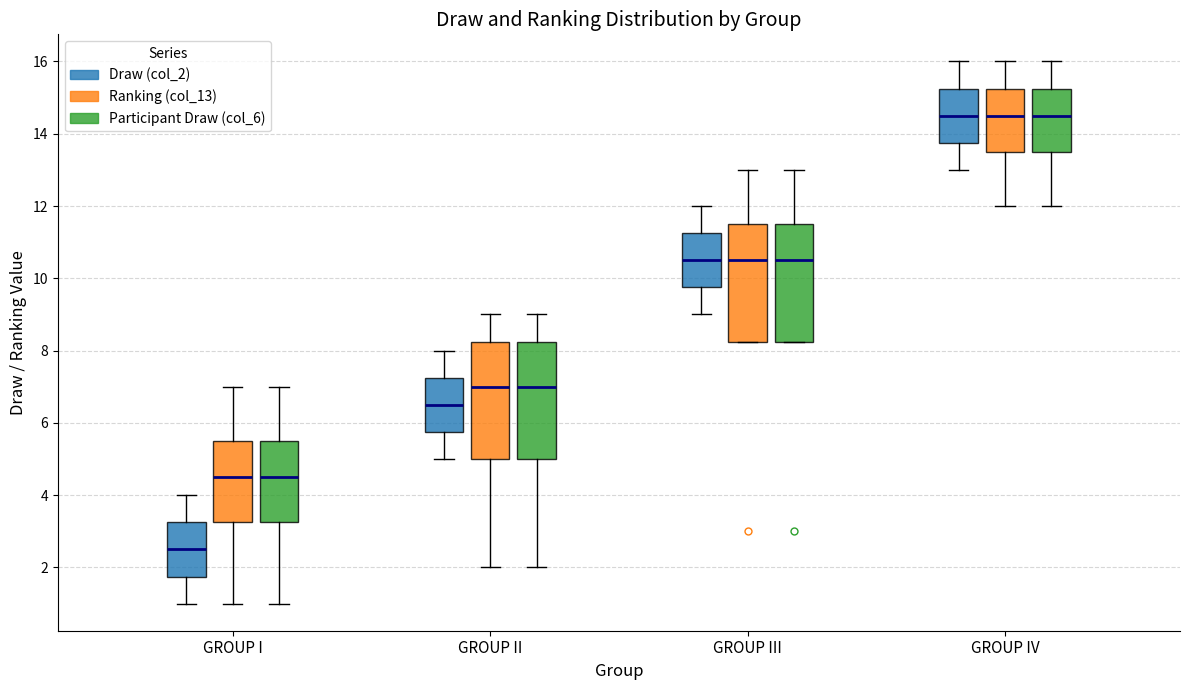

Reading left to right, read every box against the y-axis: the position of its median line, the range the box covers, and the ends of its whiskers. The values are not printed on the chart, so give them approximately, as read against the axis.

GROUP I (Draw (col_2)): median 2.6, box 1.8 to 3.2, whiskers 1.0 to 4.0
GROUP I (Ranking (col_13)): median 4.6, box 3.2 to 5.6, whiskers 1.0 to 7.0
GROUP I (Participant Draw (col_6)): median 4.6, box 3.2 to 5.6, whiskers 1.0 to 7.0
GROUP II (Draw (col_2)): median 6.6, box 5.8 to 7.2, whiskers 5.0 to 8.0
GROUP II (Ranking (col_13)): median 7.0, box 5.0 to 8.2, whiskers 2.0 to 9.0
GROUP II (Participant Draw (col_6)): median 7.0, box 5.0 to 8.2, whiskers 2.0 to 9.0
GROUP III (Draw (col_2)): median 10.6, box 9.8 to 11.2, whiskers 9.0 to 12.0
GROUP III (Ranking (col_13)): median 10.6, box 8.2 to 11.6, whiskers 8.2 to 13.0
GROUP III (Participant Draw (col_6)): median 10.6, box 8.2 to 11.6, whiskers 8.2 to 13.0
GROUP IV (Draw (col_2)): median 14.6, box 13.8 to 15.2, whiskers 13.0 to 16.0
GROUP IV (Ranking (col_13)): median 14.6, box 13.6 to 15.2, whiskers 12.0 to 16.0
GROUP IV (Participant Draw (col_6)): median 14.6, box 13.6 to 15.2, whiskers 12.0 to 16.0